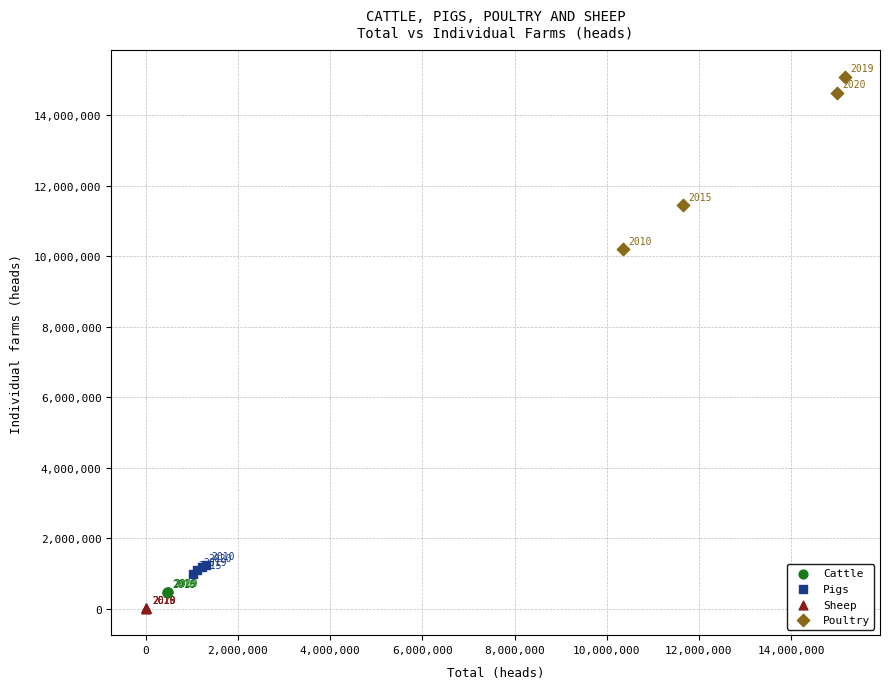

Which series reaches the minimum Y coordinate?

Sheep